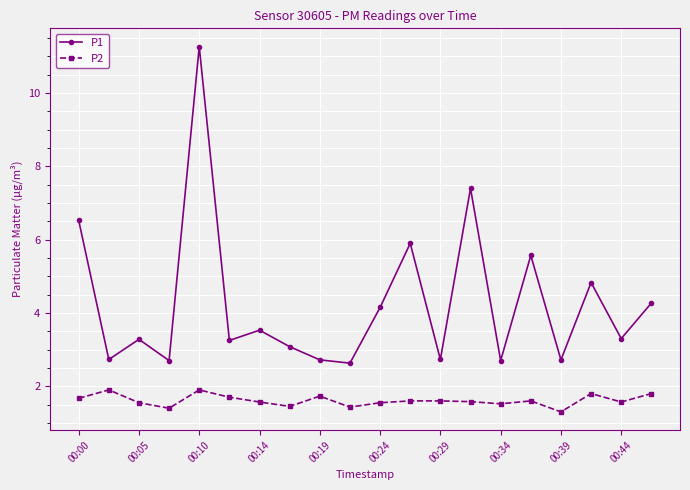

Which series has the largest total across all categories?

P1